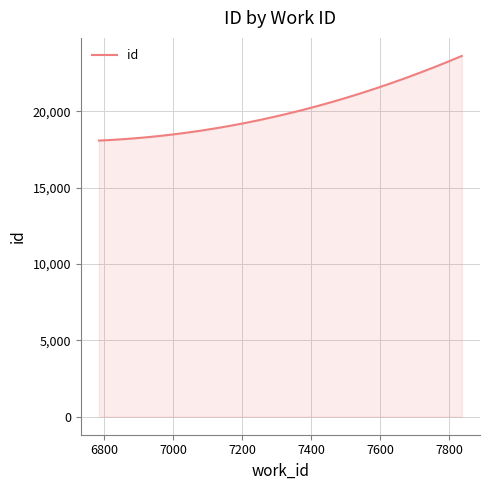

What is the greatest value displayed?

23636.0